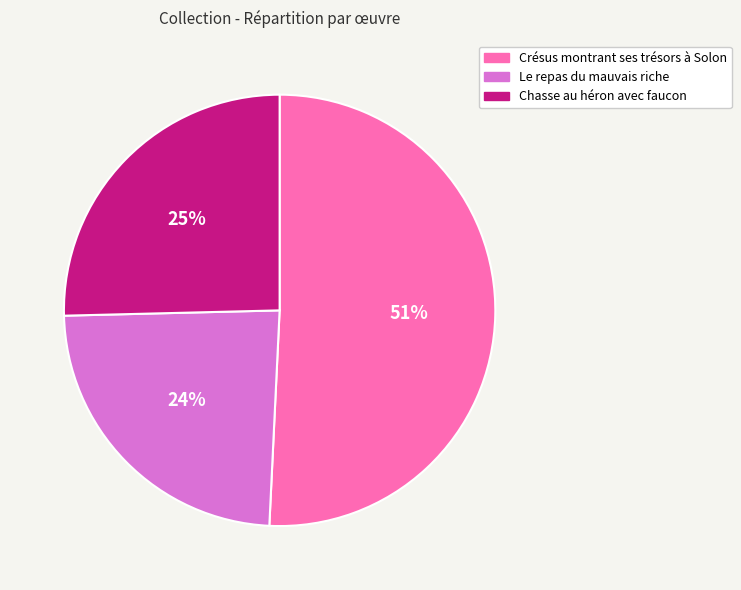

What percentage is the Le repas du mauvais riche slice, to the nearest percent?

24%